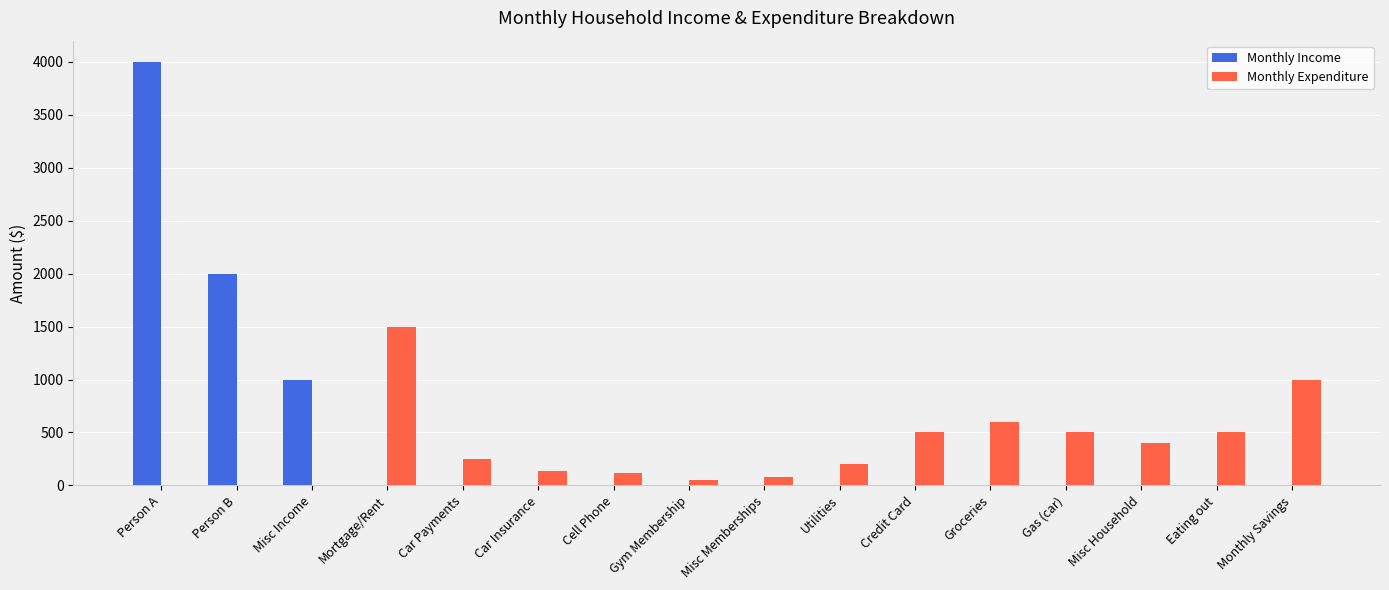

Is the value of Monthly Expenditure at Eating out greater than the value of Monthly Income at Person B?

No